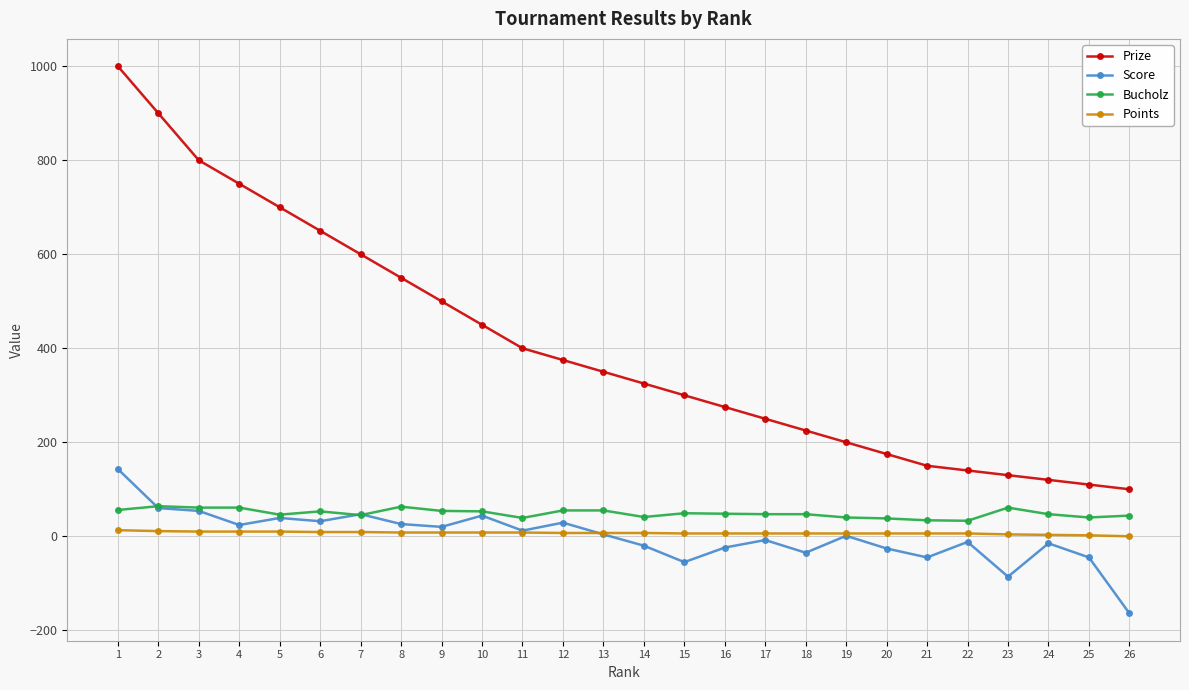

The value of Score at 12 is 29. True or false?

True